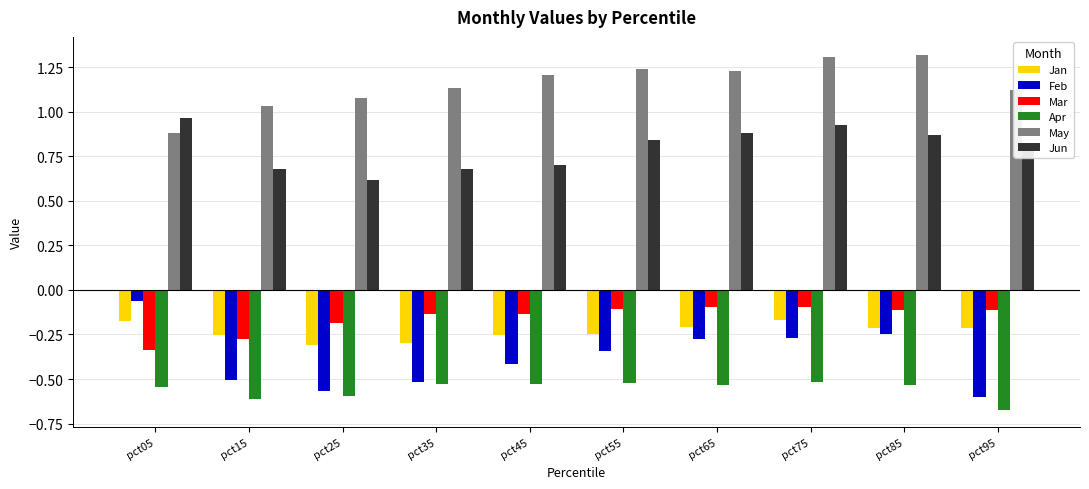

Rank the series at pct45 from lowest to highest value.

Apr, Feb, Jan, Mar, Jun, May